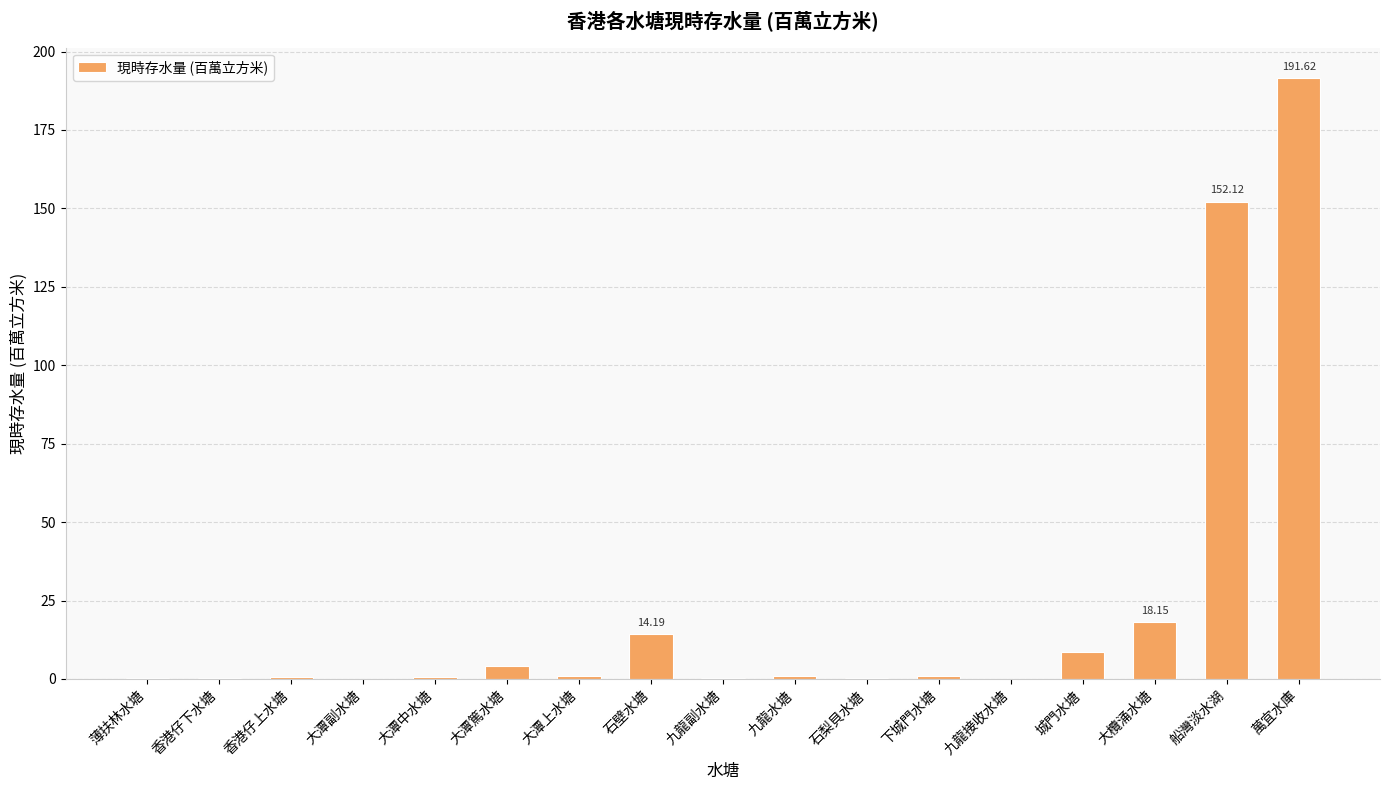

Is it true that the value at 香港仔上水塘 is 0.6?

True